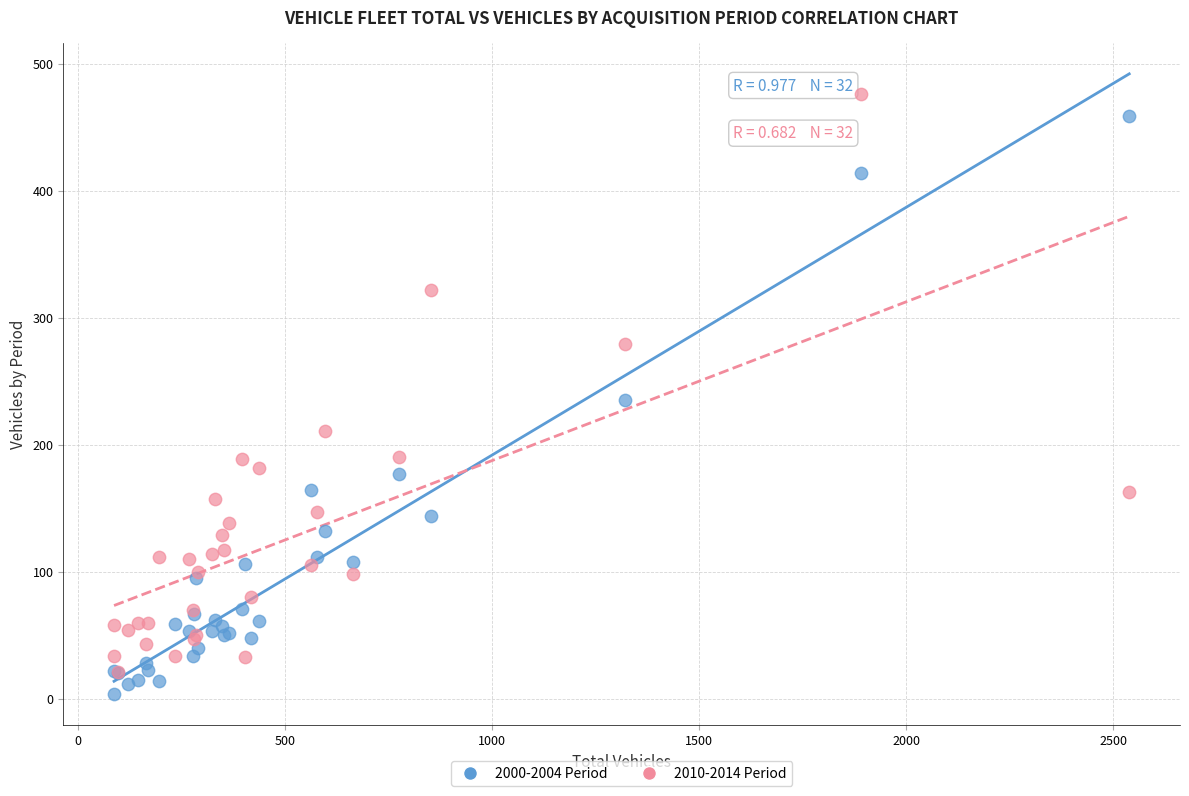

Which series reaches the maximum Y coordinate?

2010-2014 Period